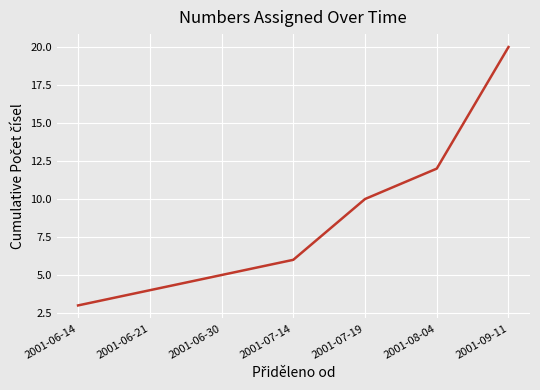

What position from the right is 2001-06-30?

5